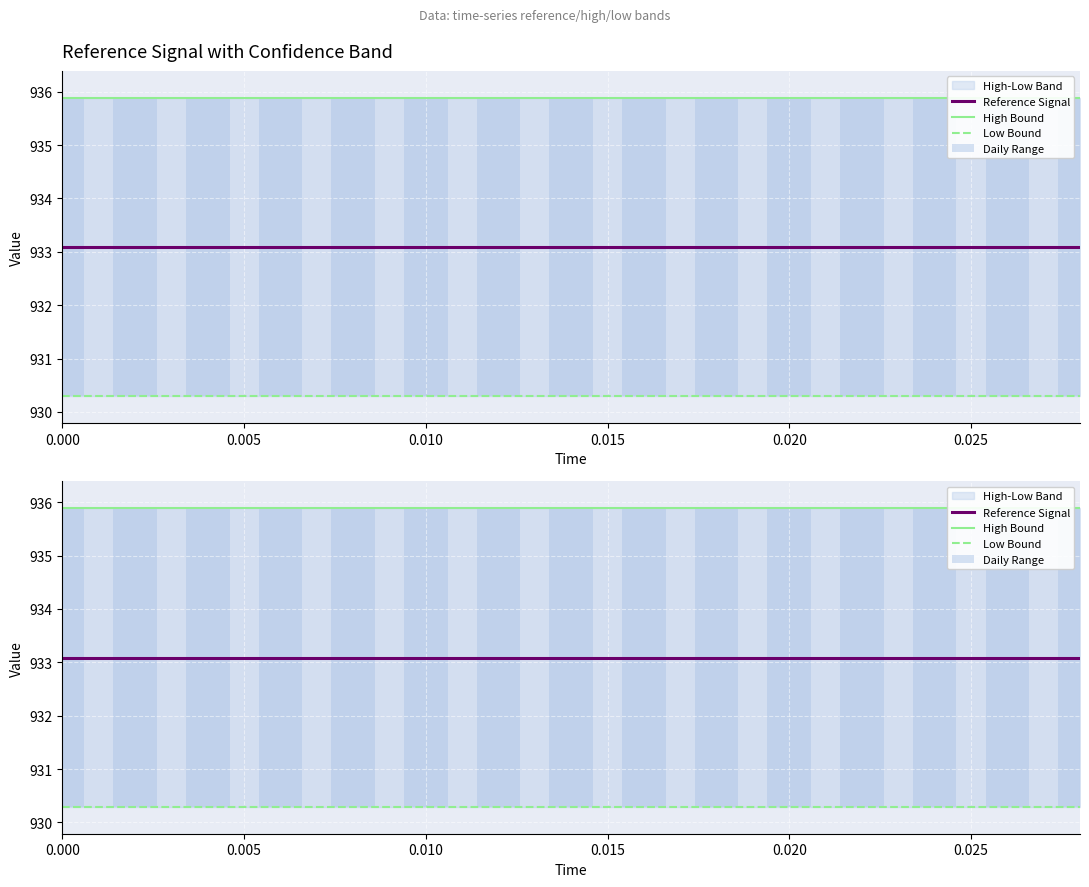

What is the label of the 11th bar from the right?

0.020